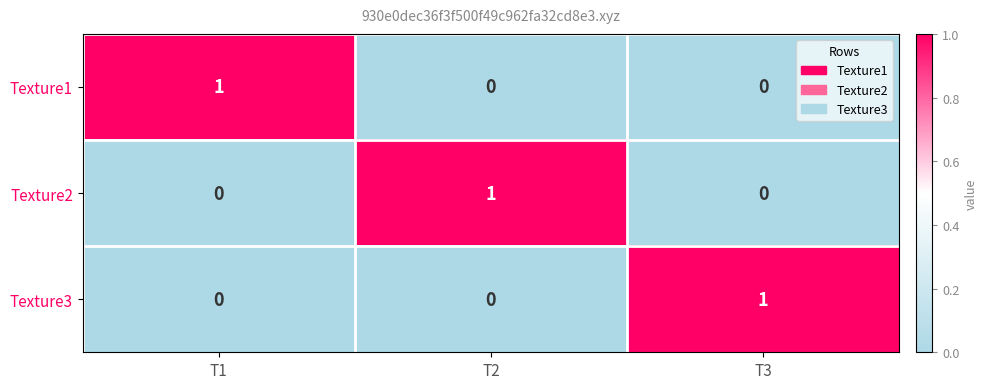

At how many categories does at least one series exceed 0?

3